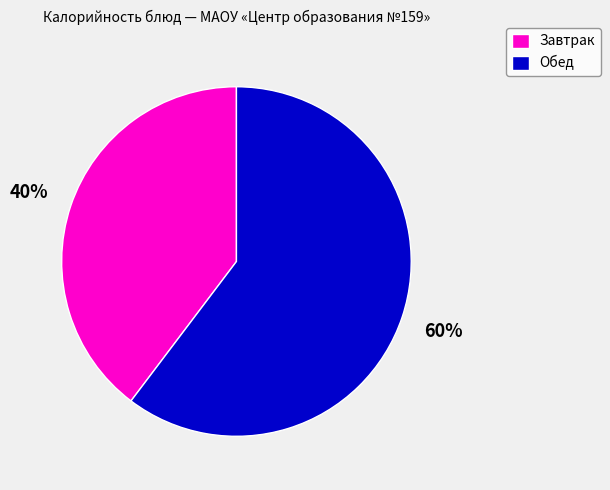

Rank the categories by value from highest to lowest.

Обед, Завтрак